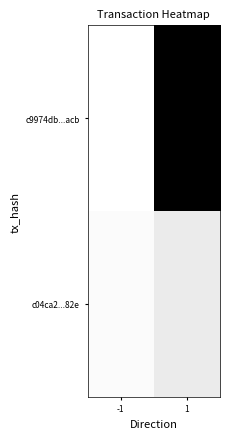

Which has a higher value, -1 or 1?

1